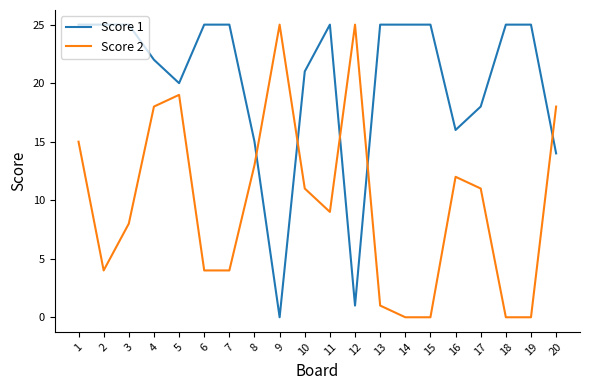

Reading left to right, what are all the values shown in this chart?

Score 1: 1=25	2=25	3=25	4=22	5=20	6=25	7=25	8=15	9=0	10=21	11=25	12=1	13=25	14=25	15=25	16=16	17=18	18=25	19=25	20=14
Score 2: 1=15	2=4	3=8	4=18	5=19	6=4	7=4	8=13	9=25	10=11	11=9	12=25	13=1	14=0	15=0	16=12	17=11	18=0	19=0	20=18